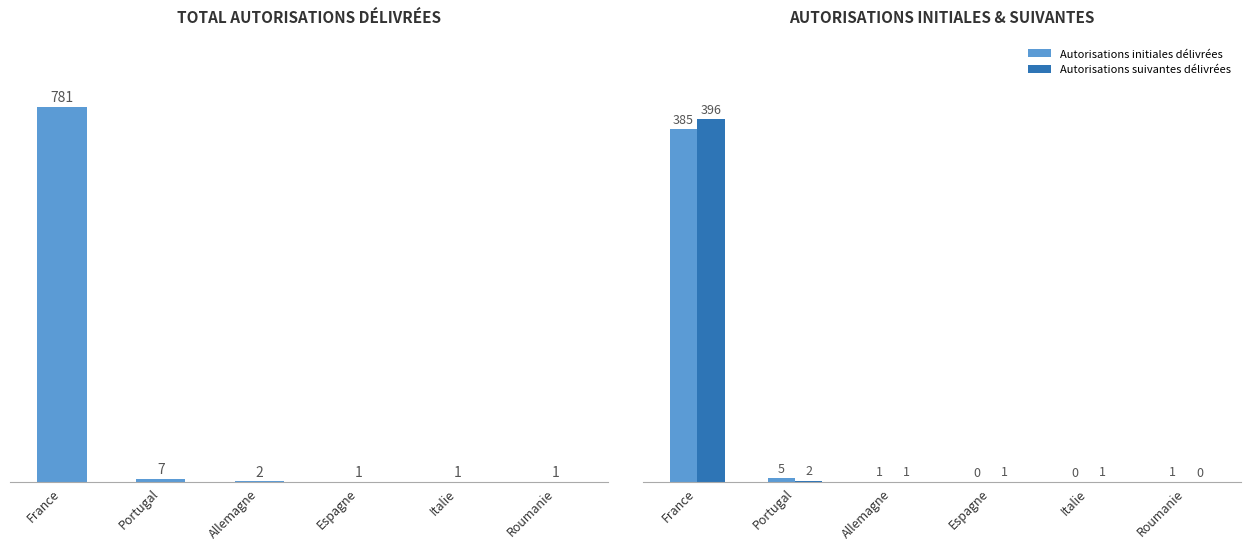

Is the value of Autorisations suivantes délivrées at Espagne greater than the value of Total autorisations délivrées at Espagne?

No